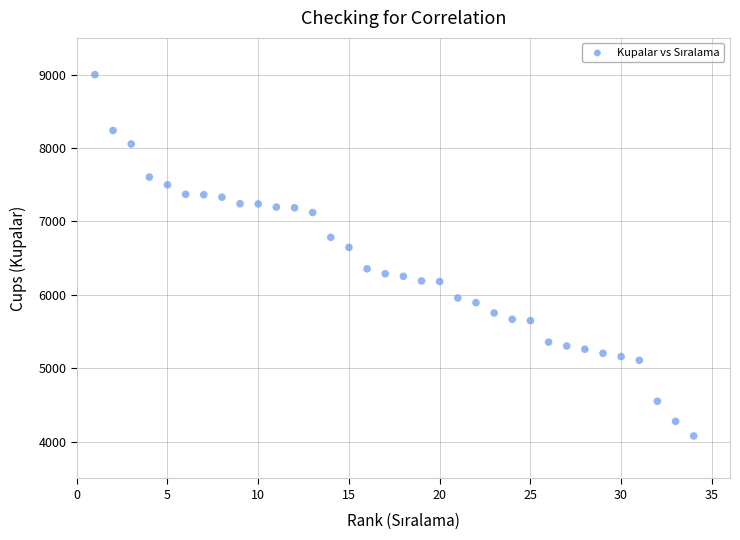

What is the range of Y values (max minus min)?

4921